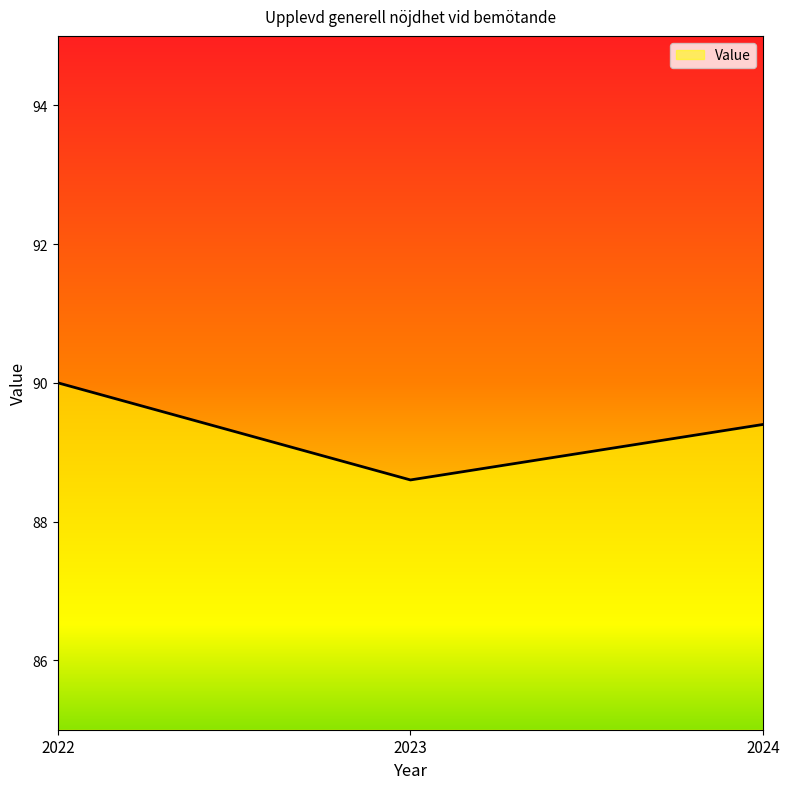

Reading right to left, extract all data points from this chart.

89.4	88.6	90.0